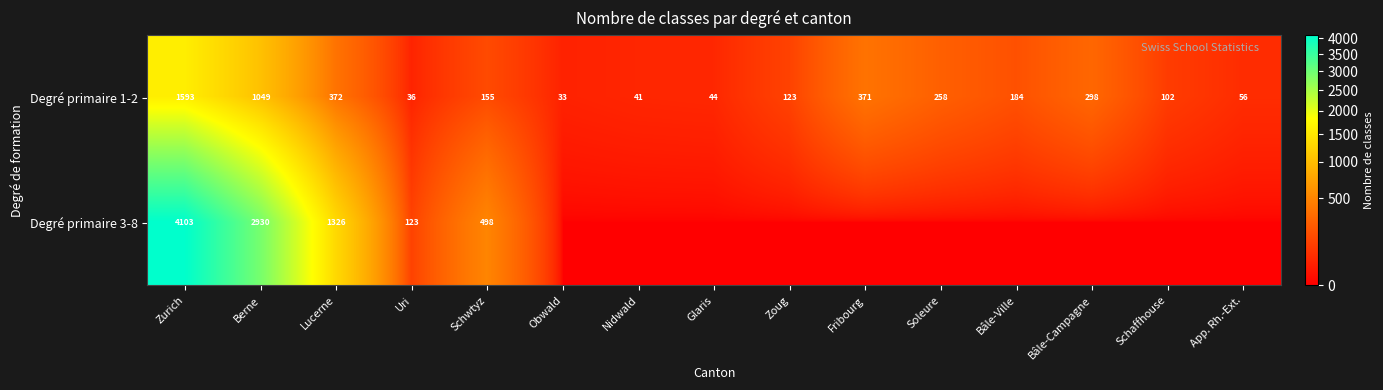

What is the sum of the Degré primaire 1-2 values at App. Rh.-Ext. and Obwald?

89